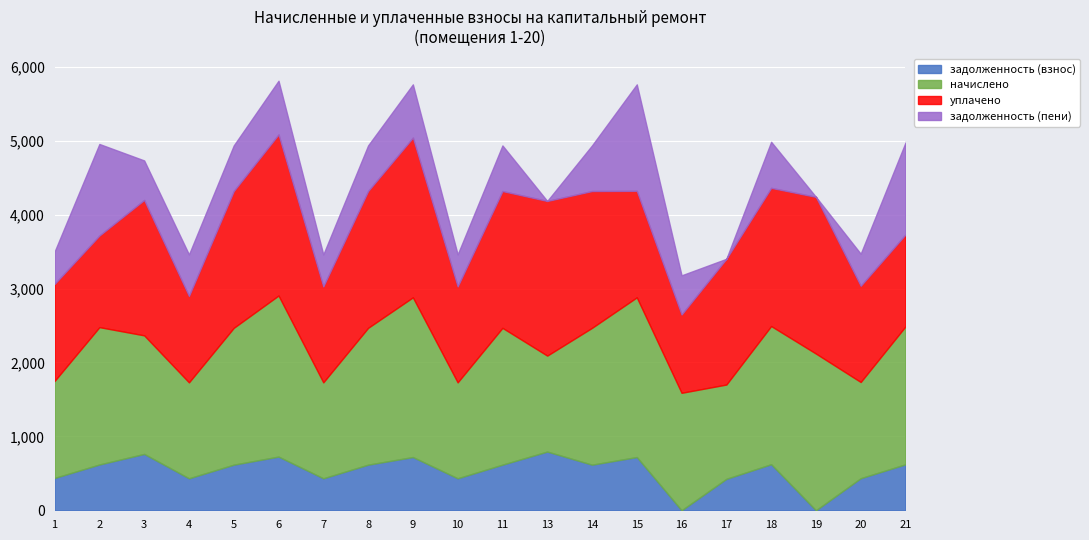

How many interior local peaks does the уплачено series have?

5